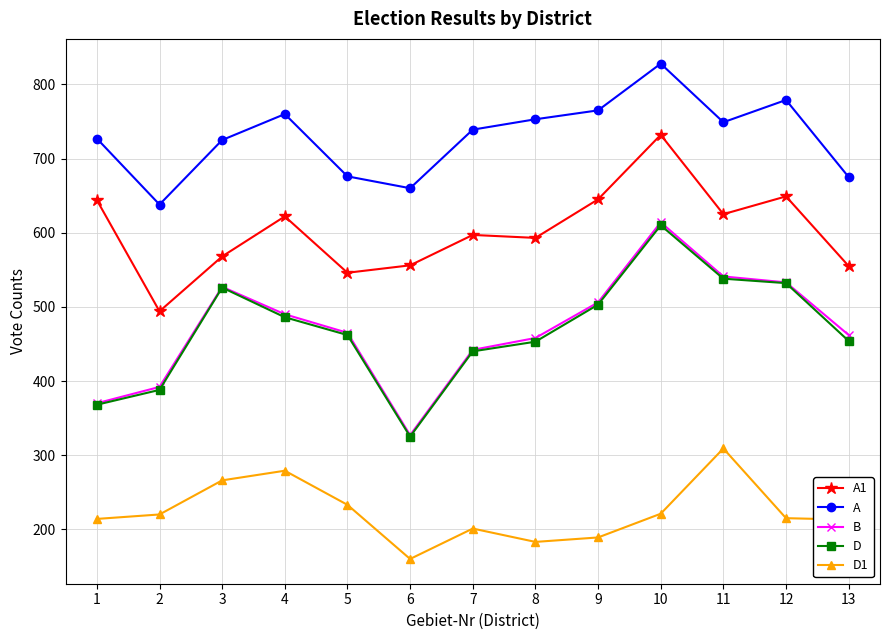

Which category has the highest value in the D1 series?

11